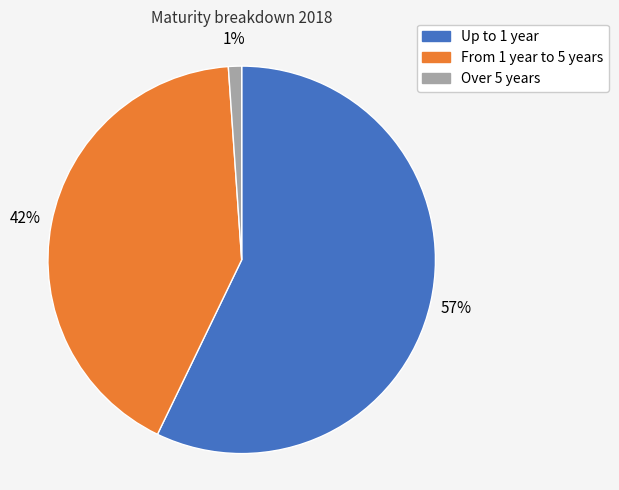

How many segments does this pie chart have?

3